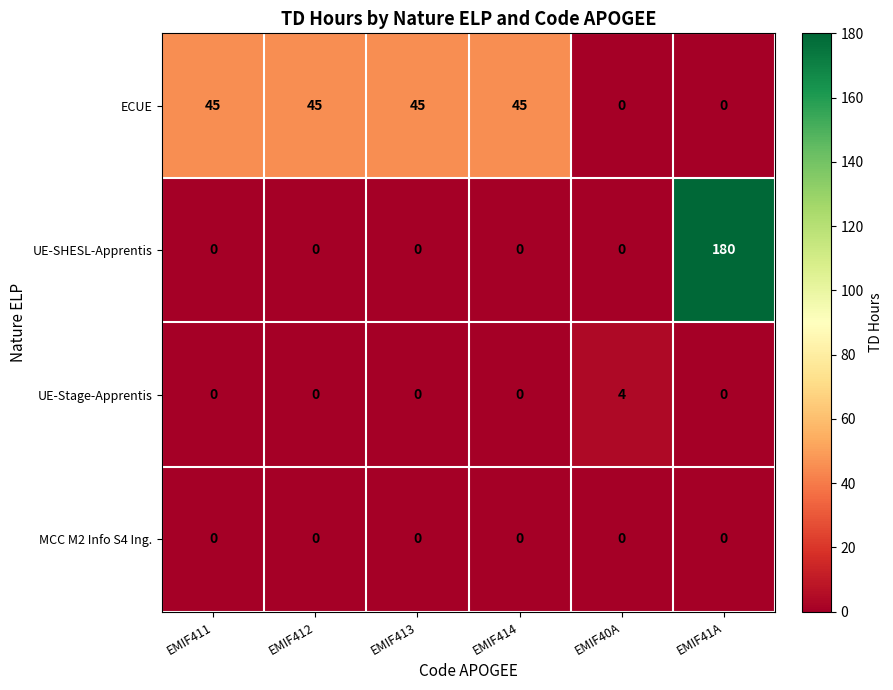

Reading left to right, list all the values displayed in this chart.

ECUE: 45	45	45	45	0	0
UE-SHESL-Apprentis: 0	0	0	0	0	180
UE-Stage-Apprentis: 0	0	0	0	4	0
MCC M2 Info S4 Ing.: 0	0	0	0	0	0